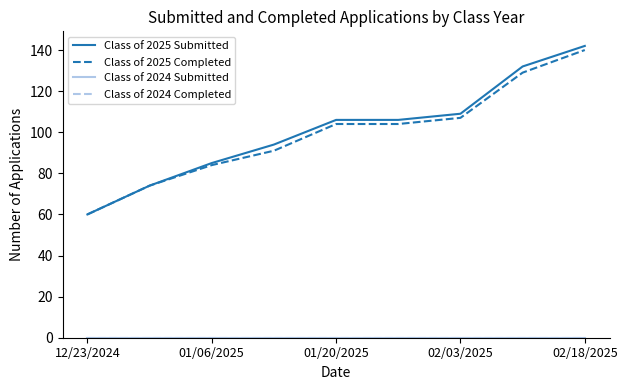

Which series has the widest spread of values?

Class of 2025 Submitted